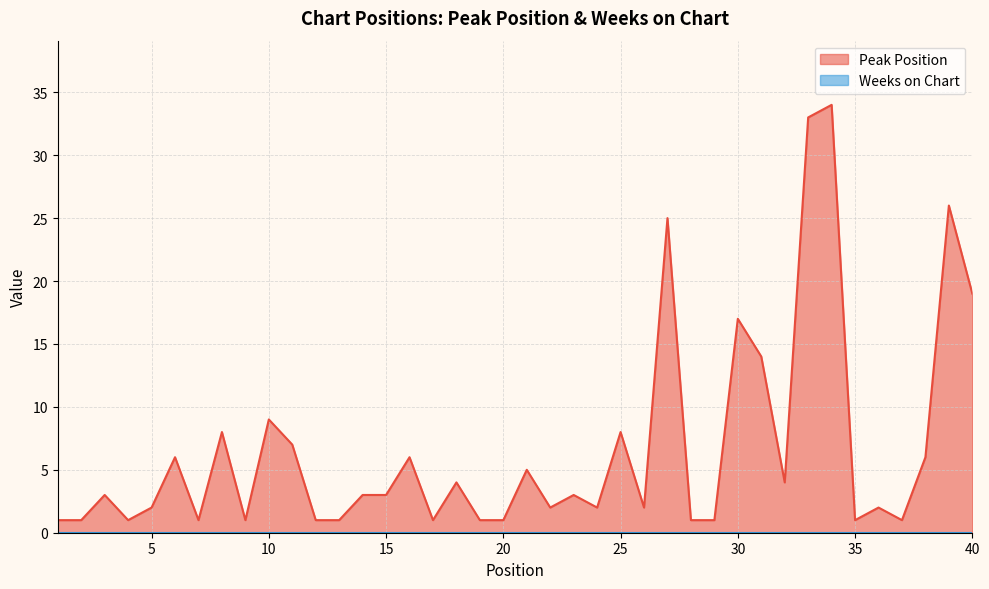

Is it true that the value at 26 is 3?

False